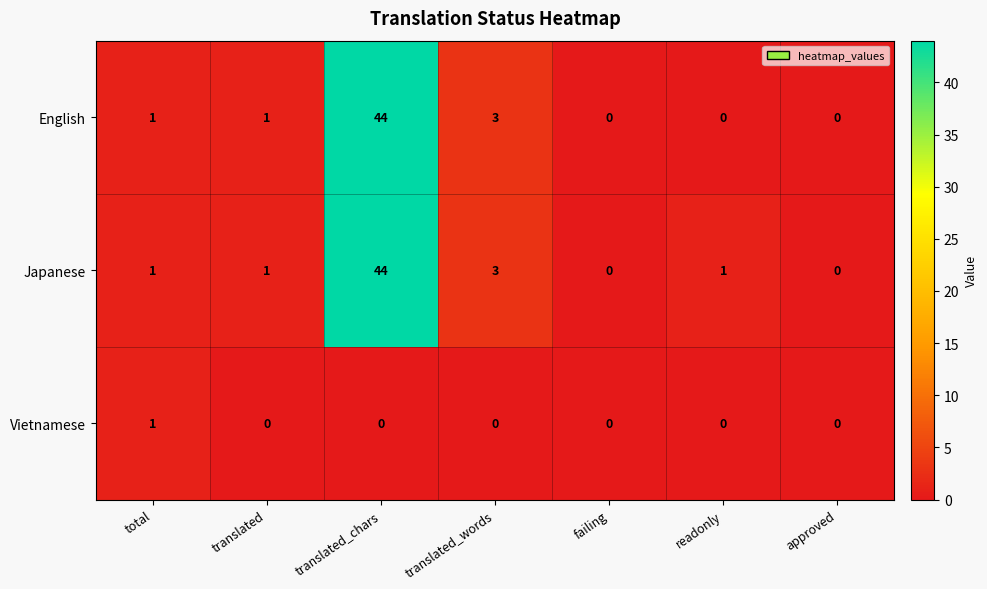

Reading right to left, what are all the values shown in this chart?

English: approved=0	readonly=0	failing=0	translated_words=3	translated_chars=44	translated=1	total=1
Japanese: approved=0	readonly=1	failing=0	translated_words=3	translated_chars=44	translated=1	total=1
Vietnamese: approved=0	readonly=0	failing=0	translated_words=0	translated_chars=0	translated=0	total=1